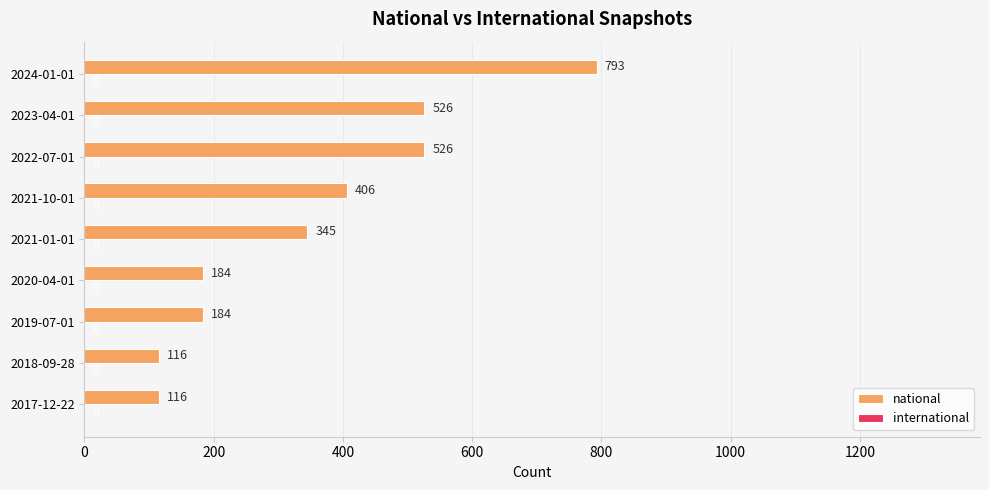

What is the approximate value at 2020-04-01, to the nearest 50?

200